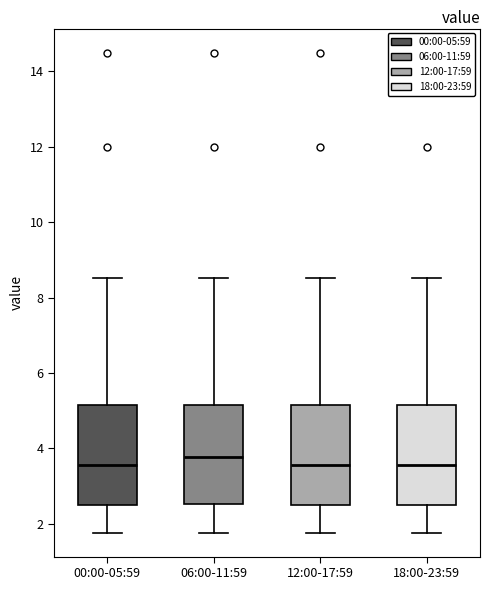

Reading left to right, transcribe this box plot: for each box, give where its median line is, the range the box spans, and where its two whiskers end, as read against the y-axis. The values are not printed on the chart, so give them approximately, as read against the axis.

00:00-05:59: median 3.6, box 2.4 to 5.2, whiskers 1.8 to 8.6
06:00-11:59: median 3.8, box 2.6 to 5.2, whiskers 1.8 to 8.6
12:00-17:59: median 3.6, box 2.4 to 5.2, whiskers 1.8 to 8.6
18:00-23:59: median 3.6, box 2.4 to 5.2, whiskers 1.8 to 8.6